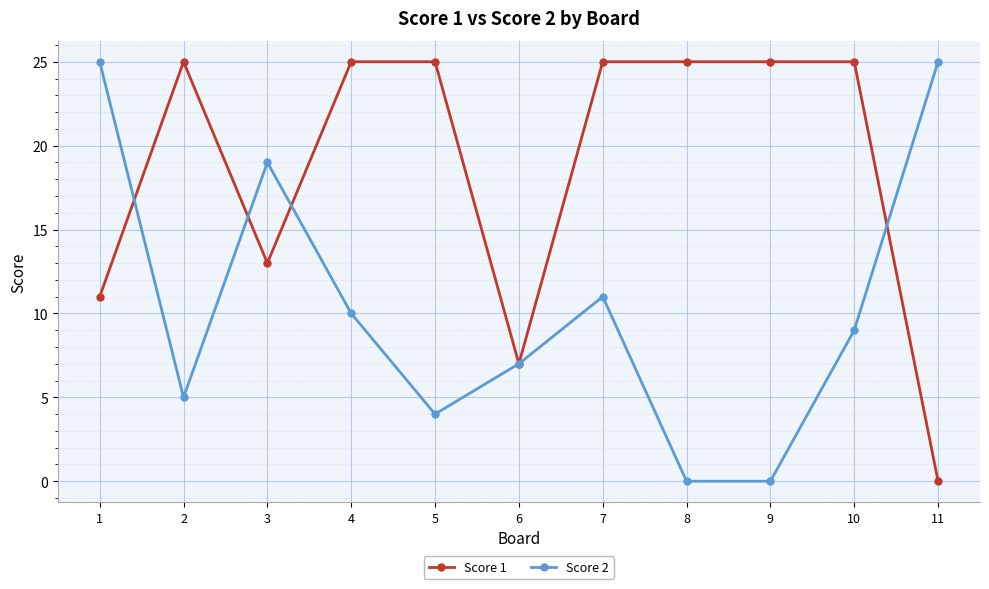

Reading right to left, extract all data points from this chart.

Score 1: 11=0	10=25	9=25	8=25	7=25	6=7	5=25	4=25	3=13	2=25	1=11
Score 2: 11=25	10=9	9=0	8=0	7=11	6=7	5=4	4=10	3=19	2=5	1=25